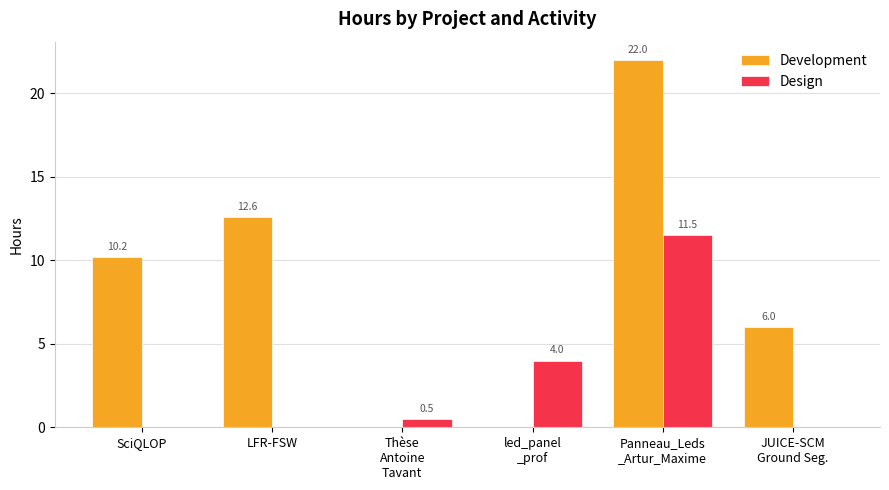

What is the sum of all Design values?

16.0